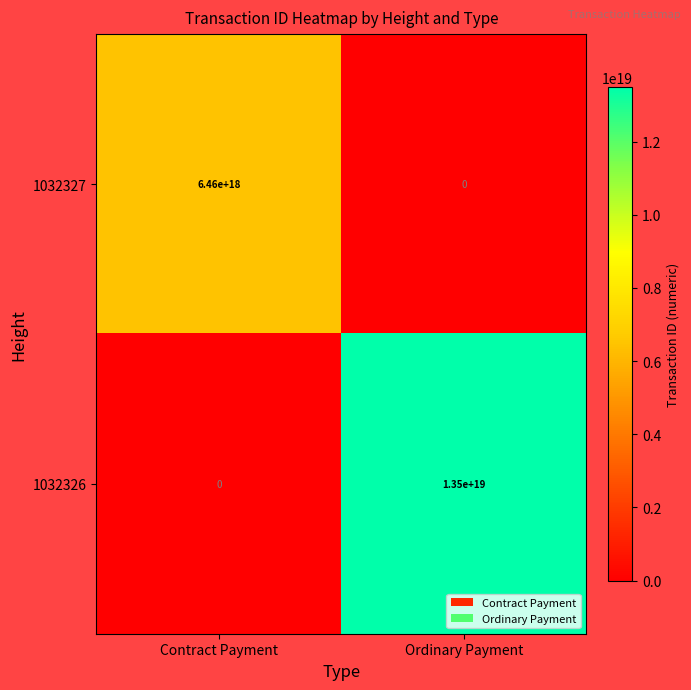

Which series has the largest range (max minus min)?

1032326